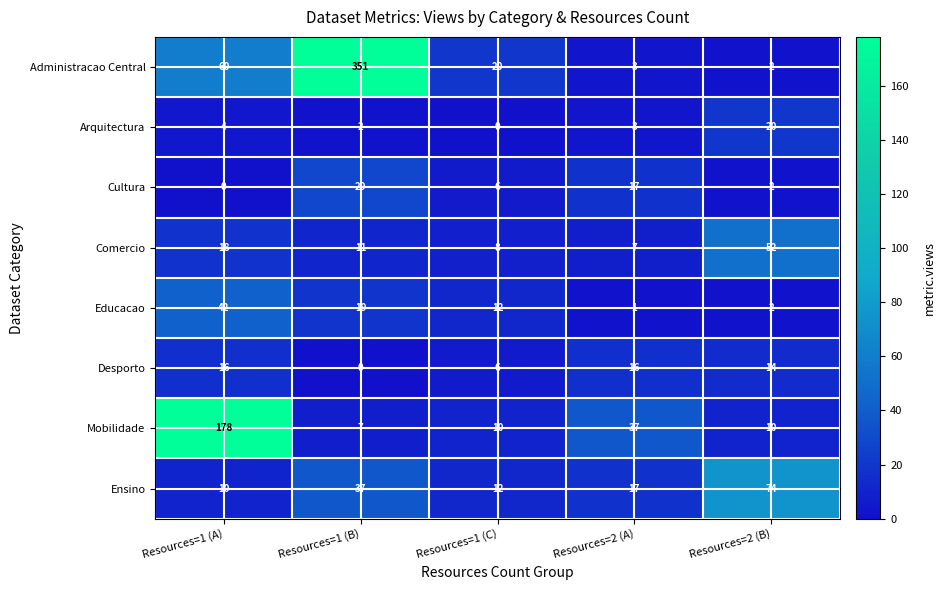

How many Desporto values are between 6 and 16?

4